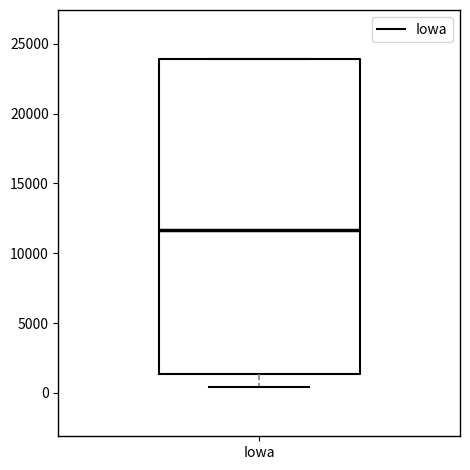

Where is the lower edge of the box for Iowa on the y-axis? The values are not printed on the chart, so give them approximately, as read against the axis.

1500